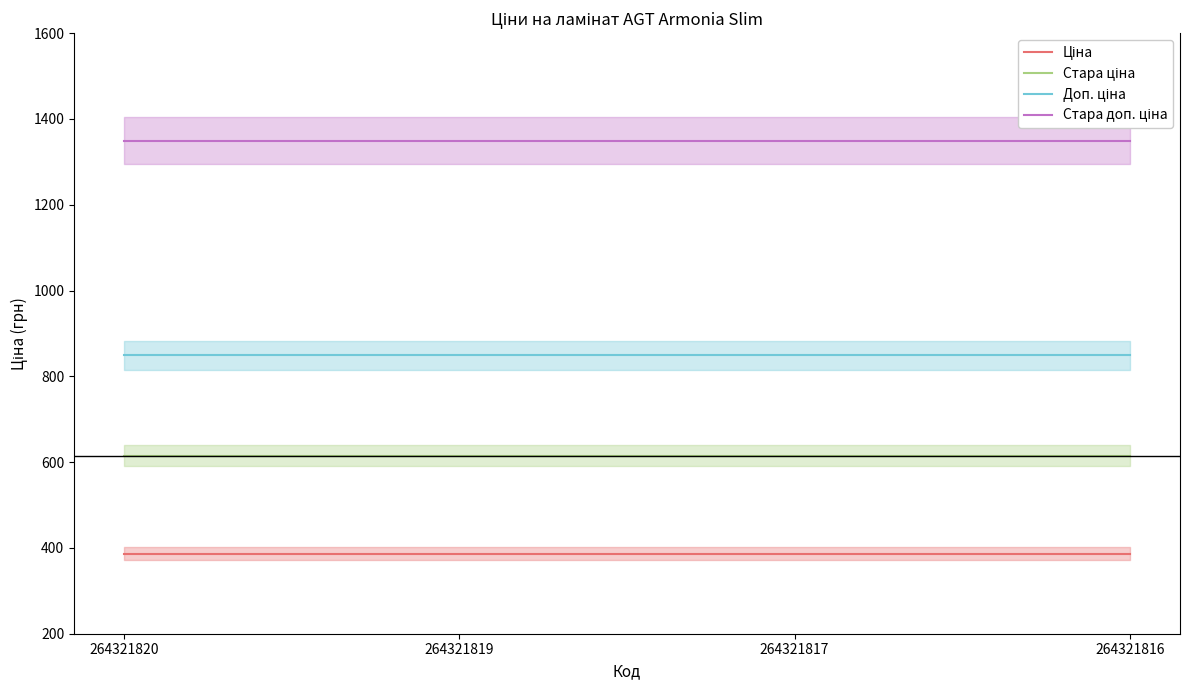

At which label does Ціна reach its peak?

264321820